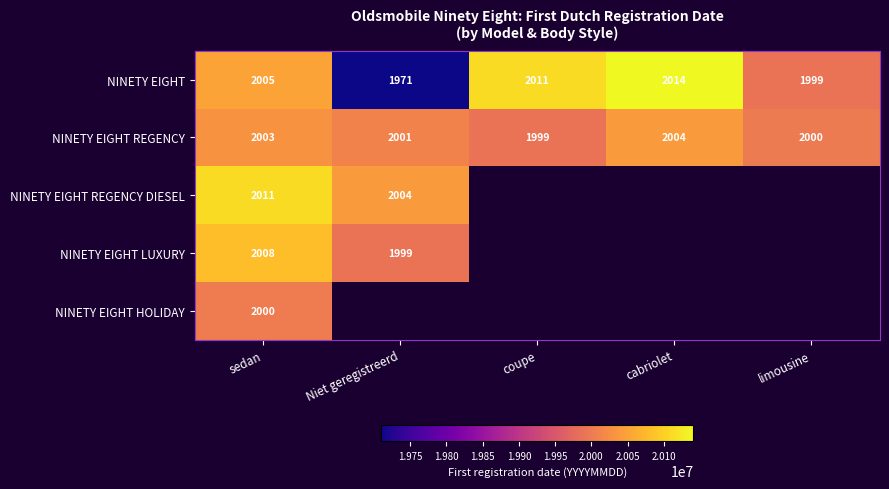

What is the lowest value of the NINETY EIGHT series?

1971